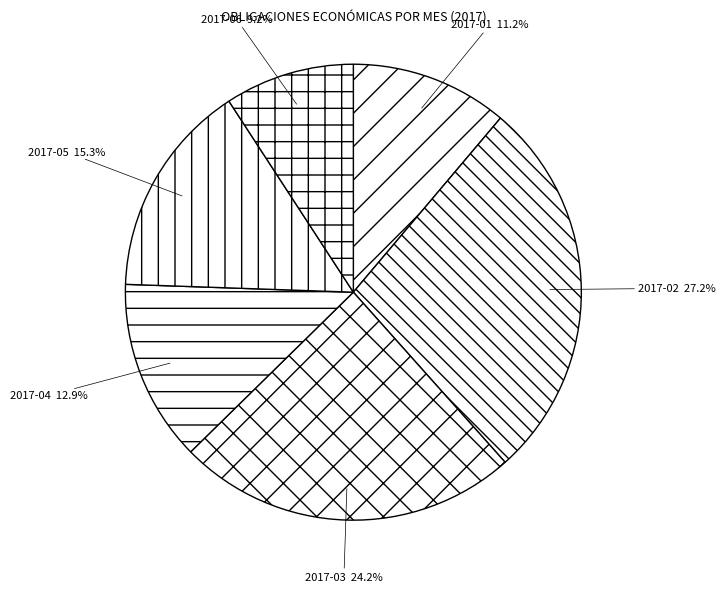

How many slices are in this pie chart?

6